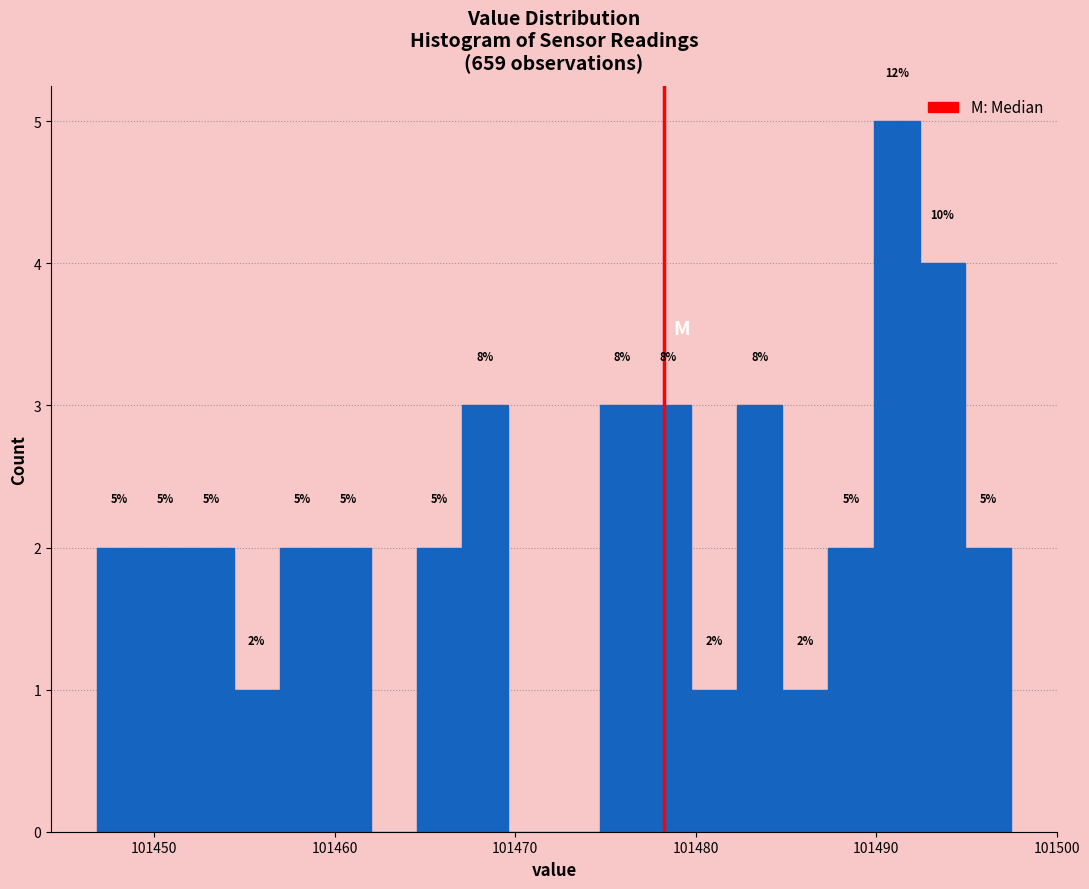

Around what value on the x-axis is the tallest bar? Give the approximate position of its centre, as read against the axis.

101491